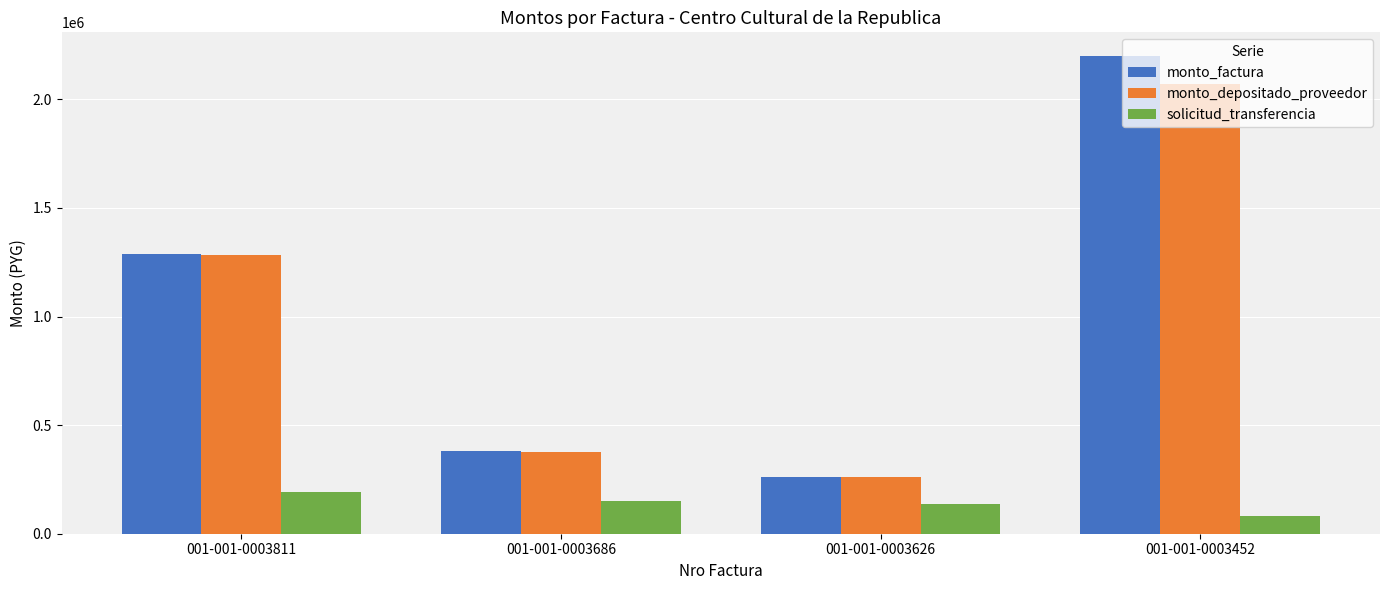

Which series has the widest spread of values?

monto_factura